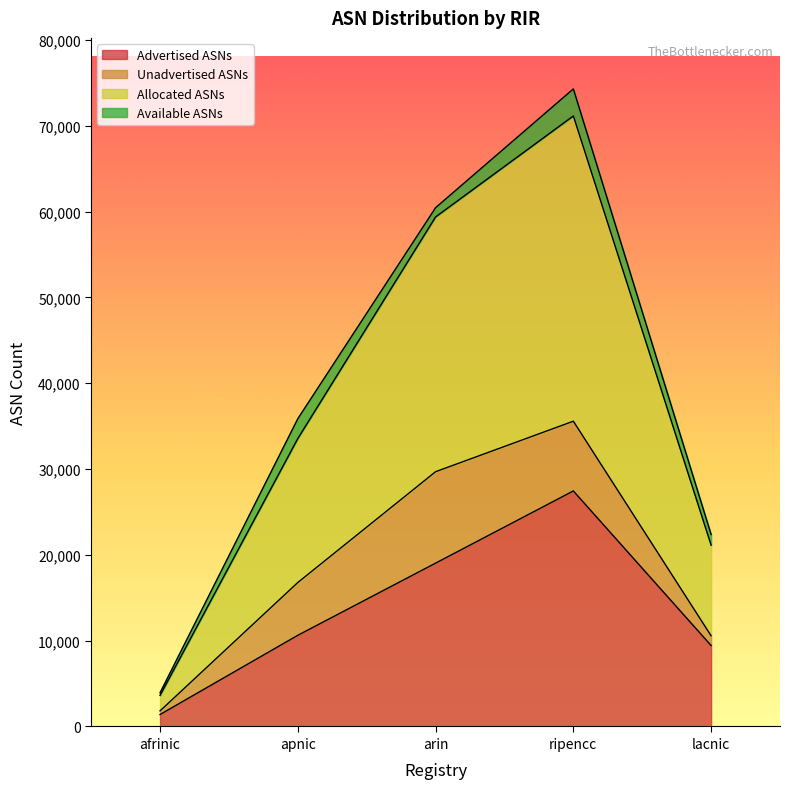

At which category is the sum across all series the highest?

ripencc